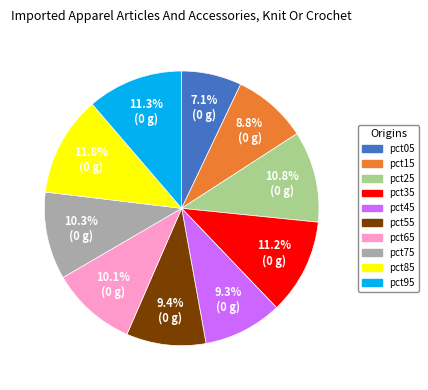

What is the smallest slice in the pie chart?

pct05